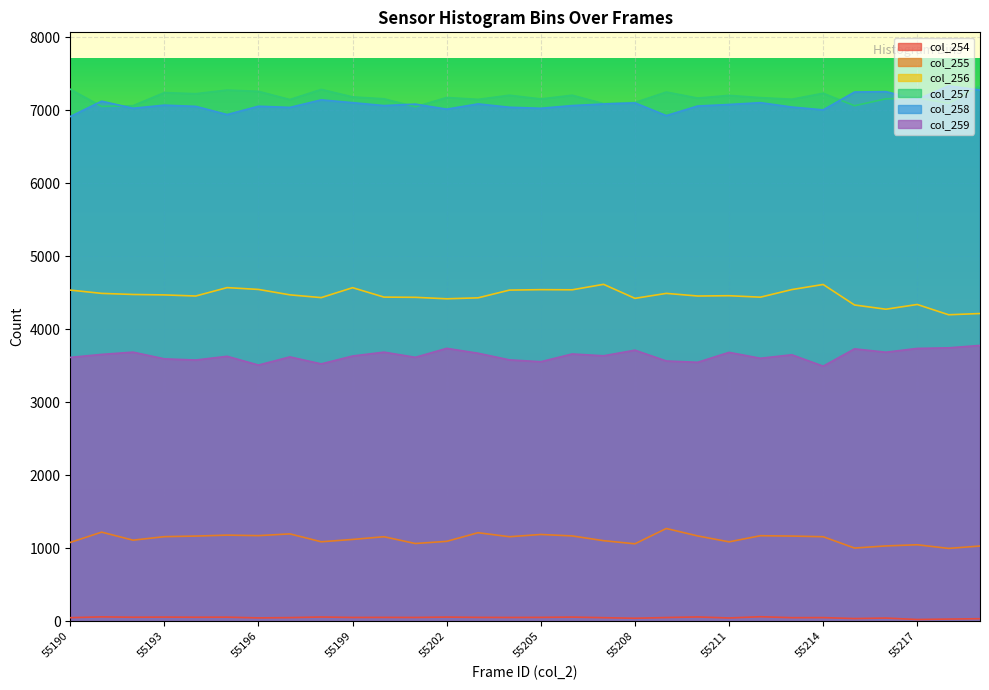

Between 55207 and 55210, which is larger?

55210